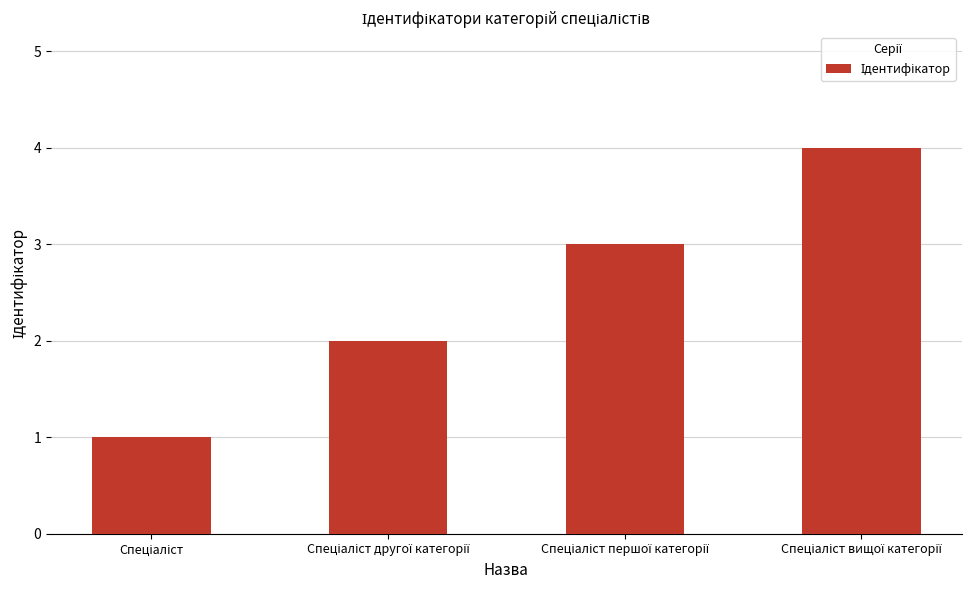

How many data points does each series have?

4